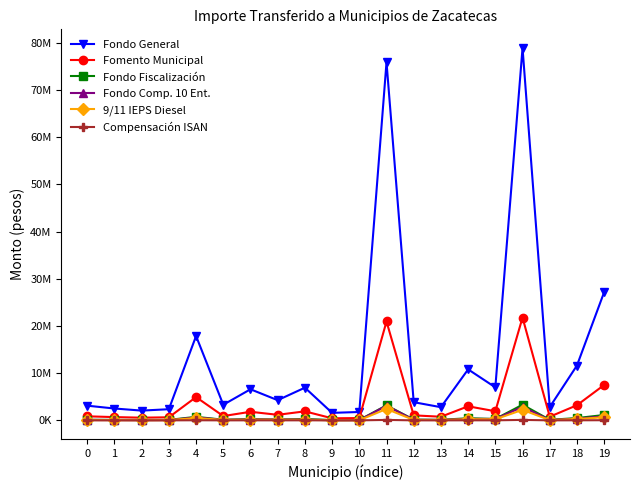

Reading left to right, extract all data points from this chart.

Fondo General: 3112787	2514998	2072852	2364628	17876260	3310262	6592828	4280273	6930903	1593137	1778003	75912303	3854529	2794730	10810320	7000019	78934067	2818948	11625181	27182184
Fomento Municipal: 859392	694352	572282	652836	4935353	913911	1820176	1181716	1913513	439840	490879	20958189	1064175	771581	2984559	1932595	21792450	778266	3209529	7504572
Fondo Fiscalización: 130715	105613	87047	99300	750680	139009	276853	179741	291050	66902	74665	3187800	161863	117360	453960	293952	3314696	118377	488179	1141468
Fondo Comp. 10 Ent.: 92578	73683	43444	67801	626047	113826	185071	174049	169057	31745	42614	3103259	118644	92967	306600	299111	2857578	73040	364190	858893
9/11 IEPS Diesel: 72196	57464	33881	52876	488230	88768	144331	135734	131841	24757	33233	2420116	92526	72503	239105	233266	2228519	56960	284019	669820
Compensación ISAN: 4029	3255	2682	3060	23137	4284	8533	5541	8971	2061	2301	98257	4989	3618	13993	9060	102167	3648	15046	35183